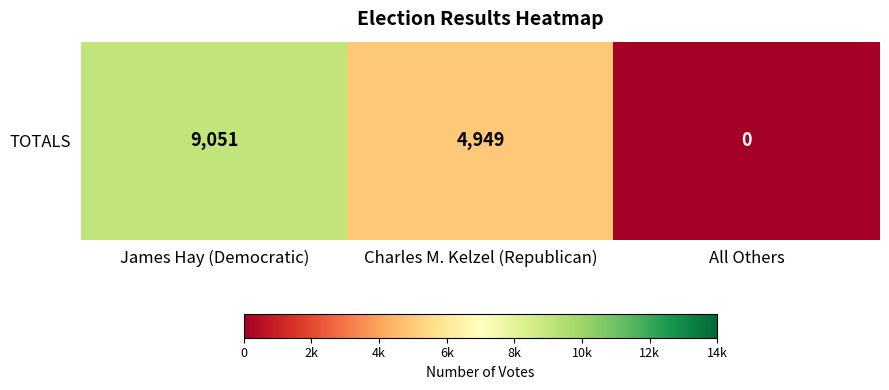

Count the number of categories in the chart.

3